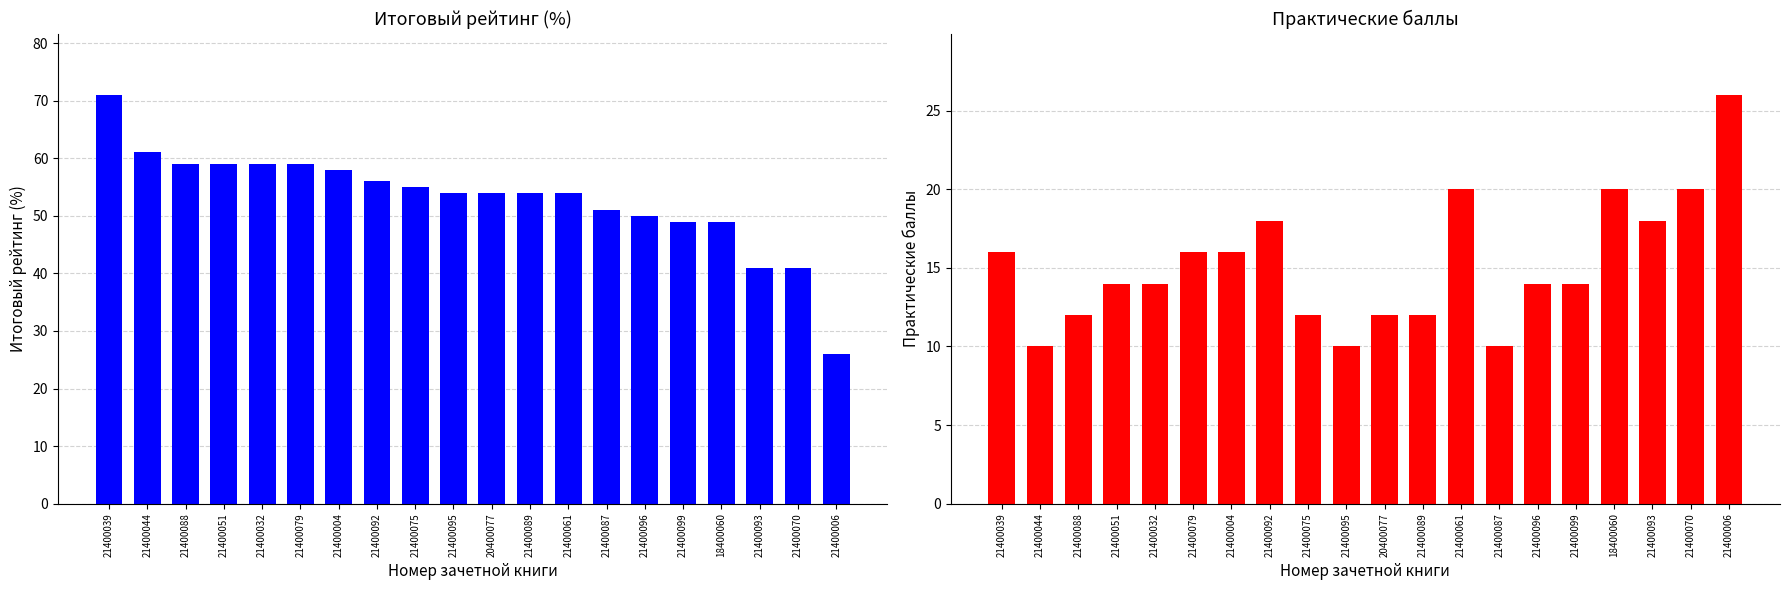

Reading left to right, extract all data points from this chart.

Итог (%): 71	61	59	59	59	59	58	56	55	54	54	54	54	51	50	49	49	41	41	26
Практика (col_47): 16	10	12	14	14	16	16	18	12	10	12	12	20	10	14	14	20	18	20	26